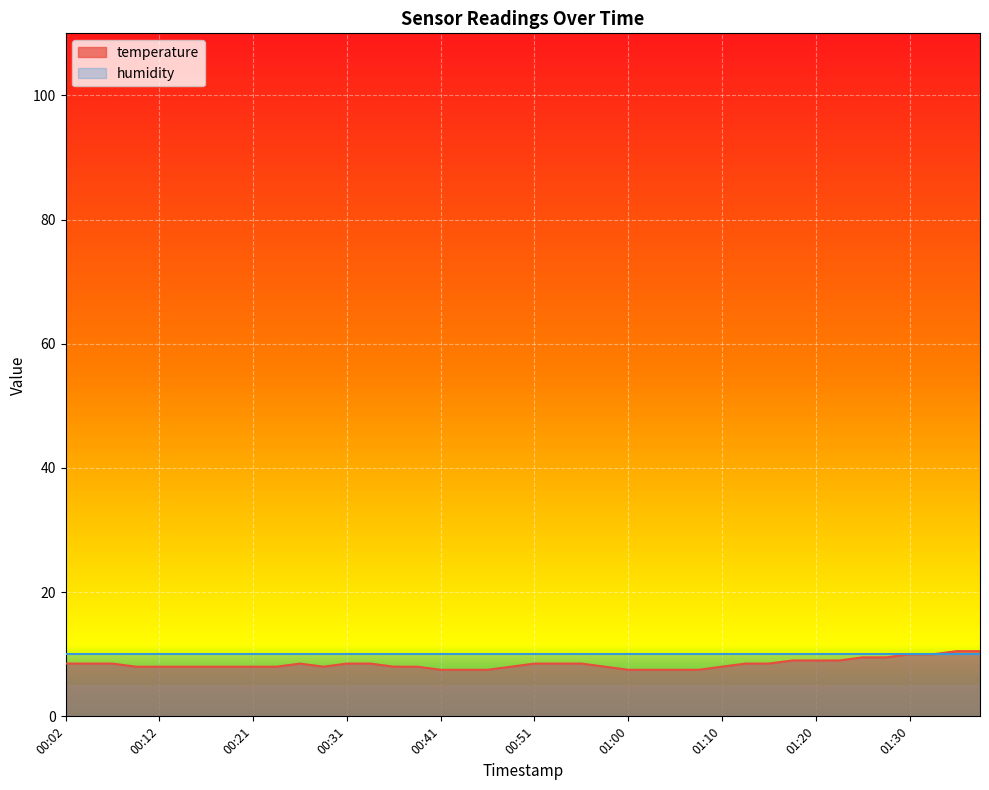

What is the difference between the maximum and minimum values?

3.0